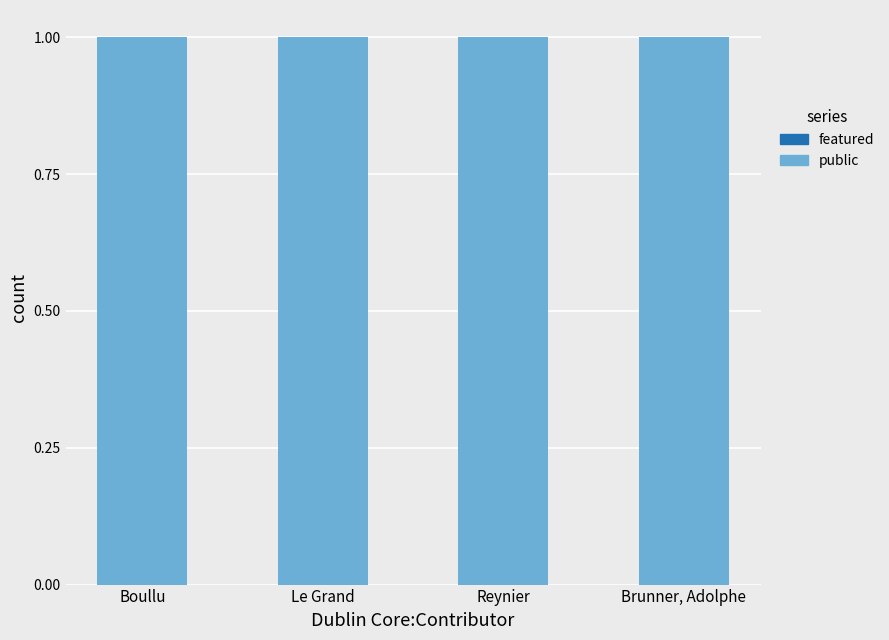

What position from the right is Le Grand?

3